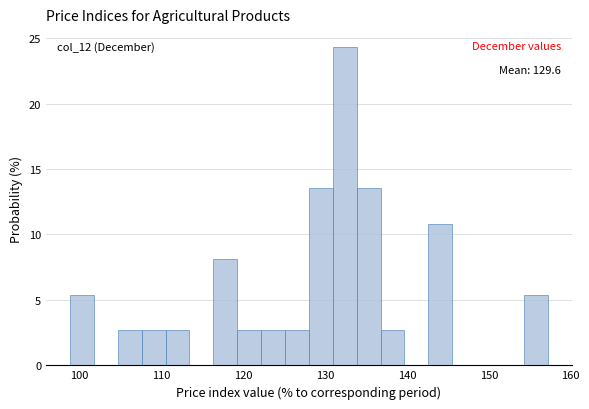

Read against the x-axis, roughly where is the centre of the tallest bar?

132